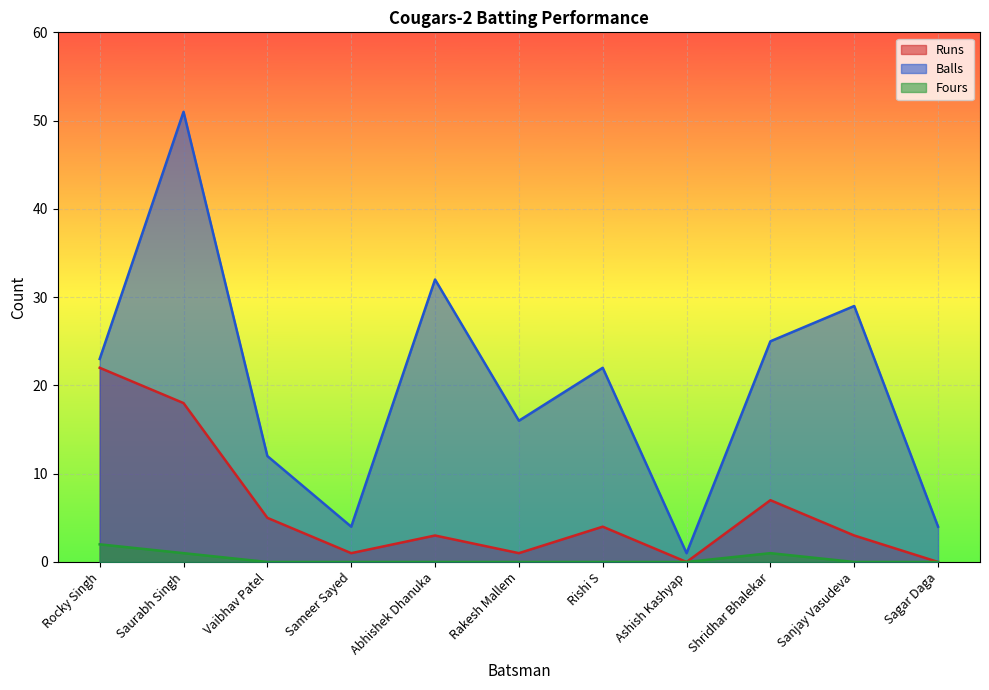

At which category is the sum across all series the highest?

Saurabh Singh